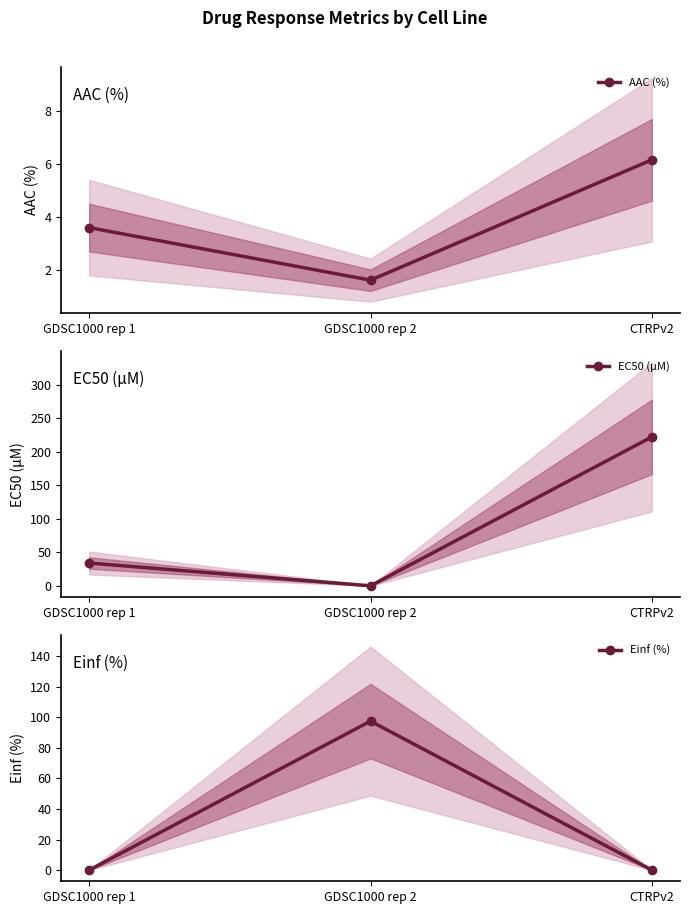

Which series has the widest spread of values?

EC50 (µM)